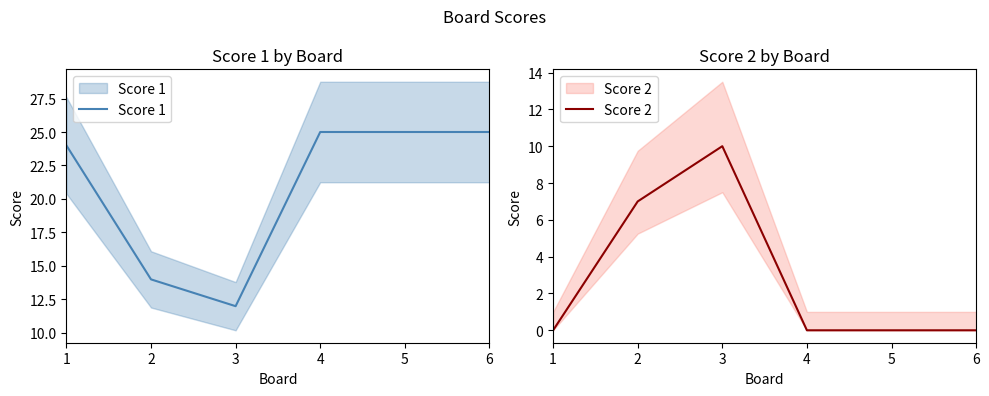

What is the highest value of the Score 1 series?

25